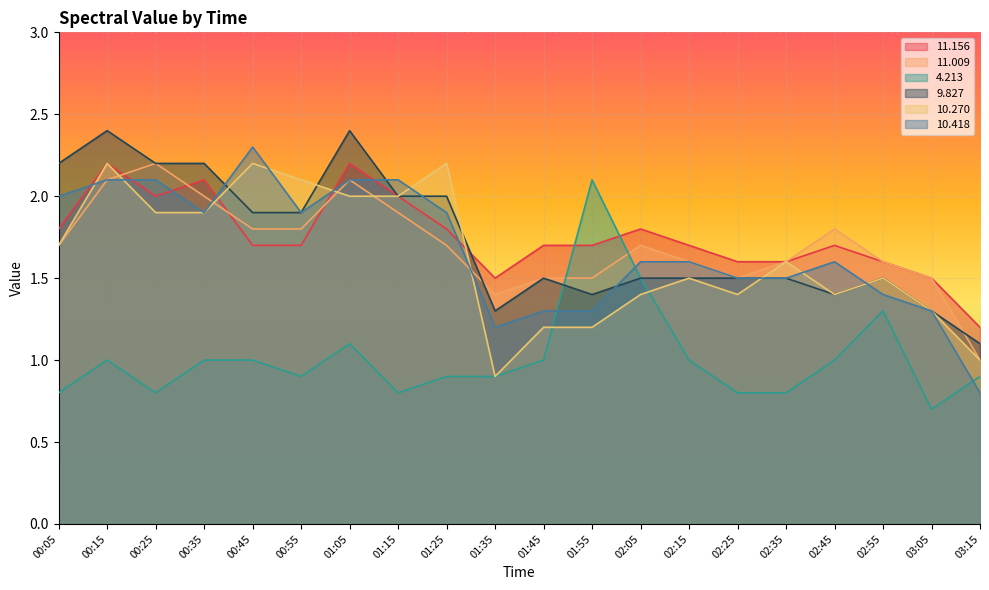

How many lines are shown in the chart?

6